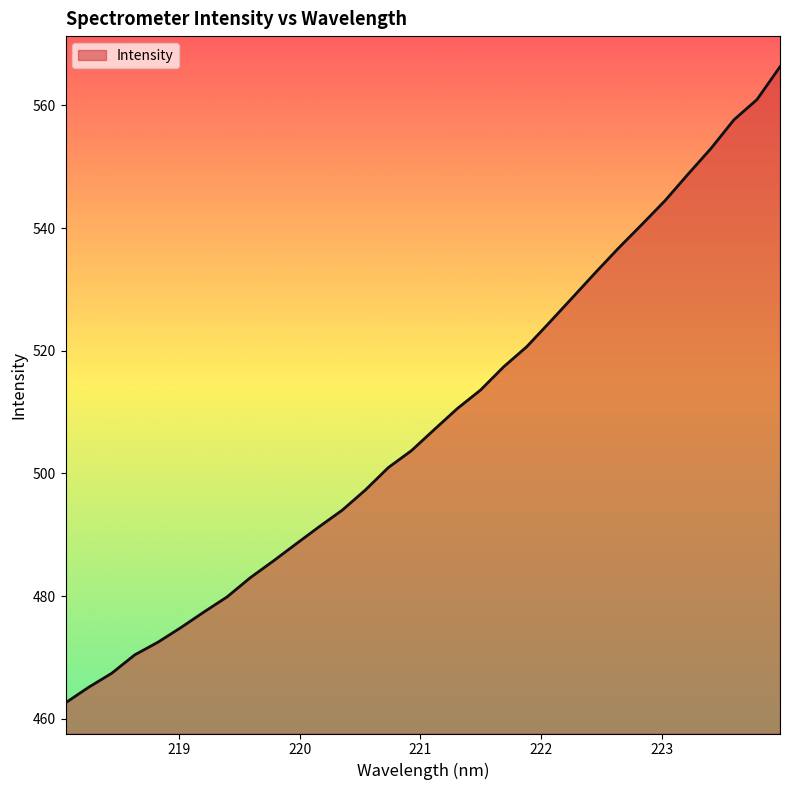

What is the minimum value shown in the chart?

462.6